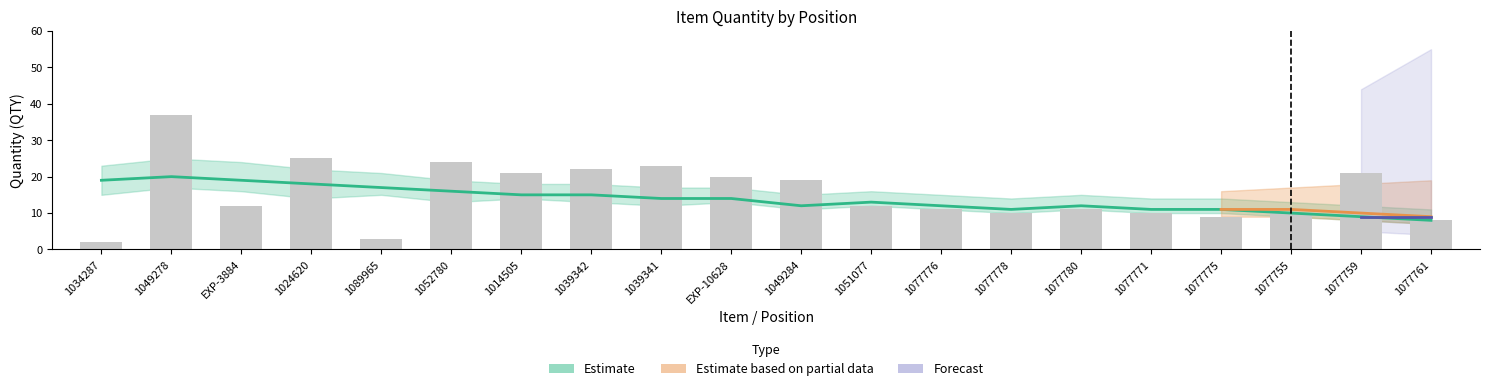

What is the difference between the maximum and minimum values?

35